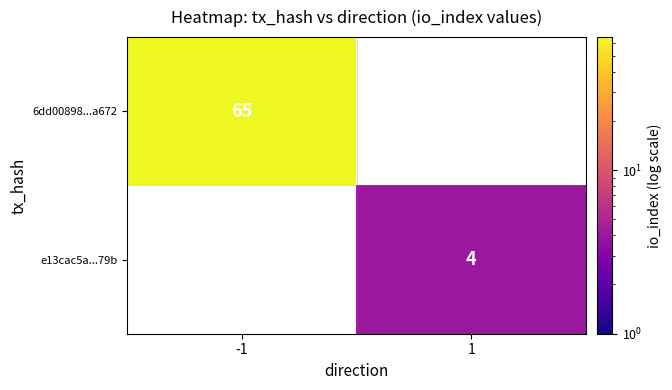

The value of 6dd00898...a672 at -1 is 15. True or false?

False